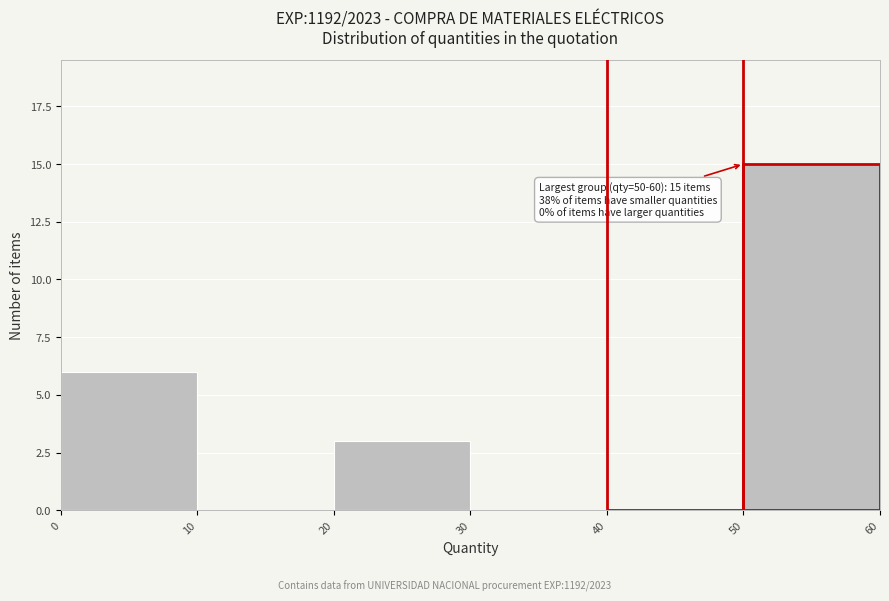

Over which range of the x-axis is the bar tallest?

50 to 60